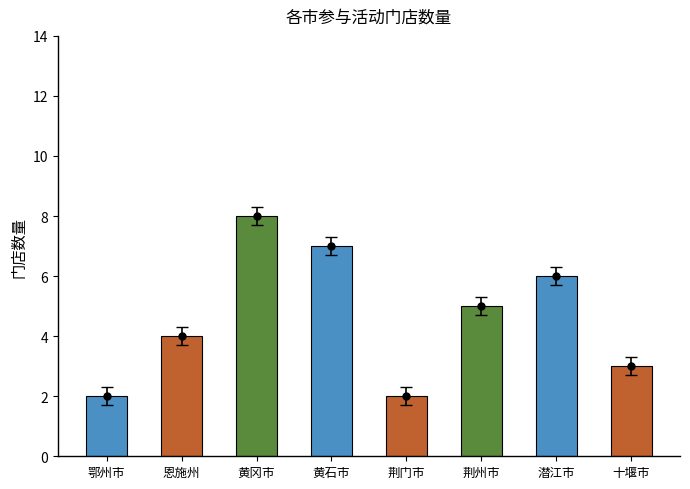

The value at 黄冈市 is 8. True or false?

True